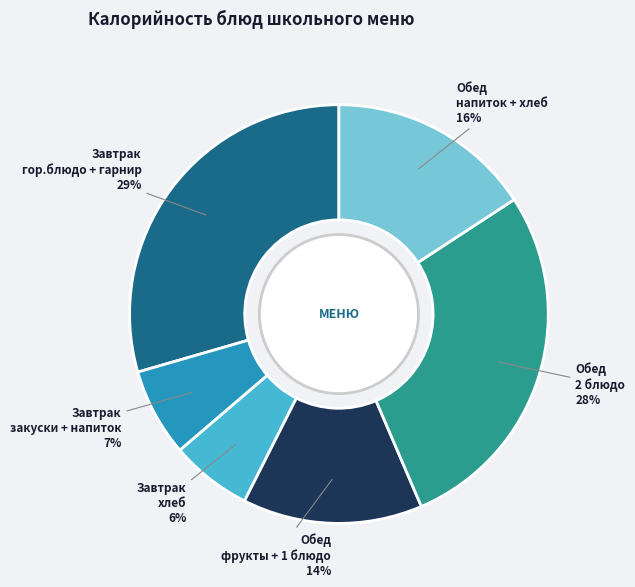

Is there any slice that represents more than half of the pie?

No